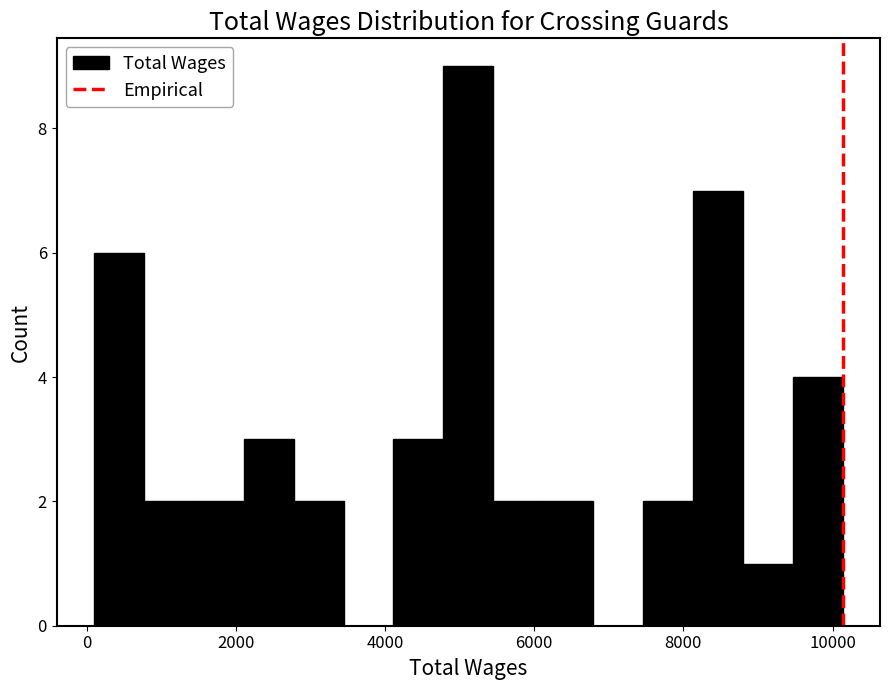

Around what value on the x-axis is the tallest bar? Give the approximate position of its centre, as read against the axis.

5200